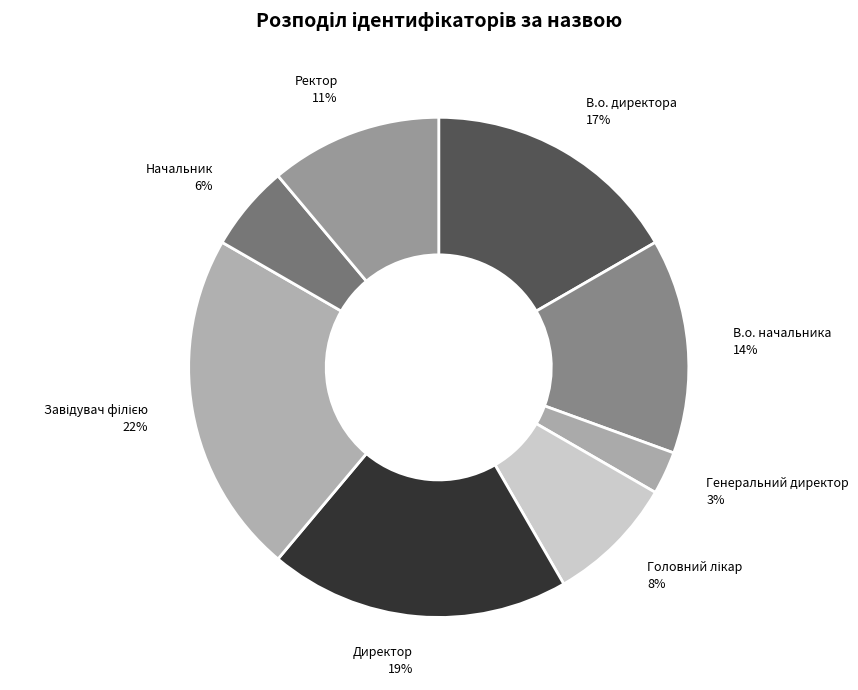

To the nearest percent, what portion does В.о. начальника represent?

14%